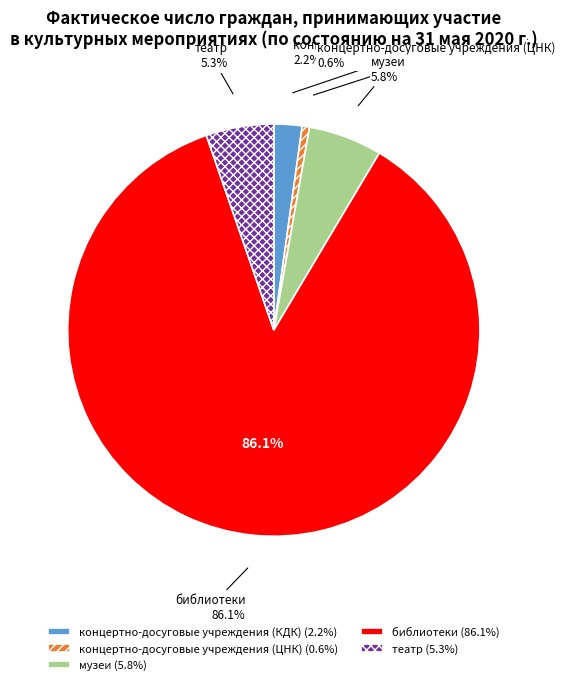

Do театр and концертно-досуговые учреждения (КДК) together represent more than half of the pie?

No